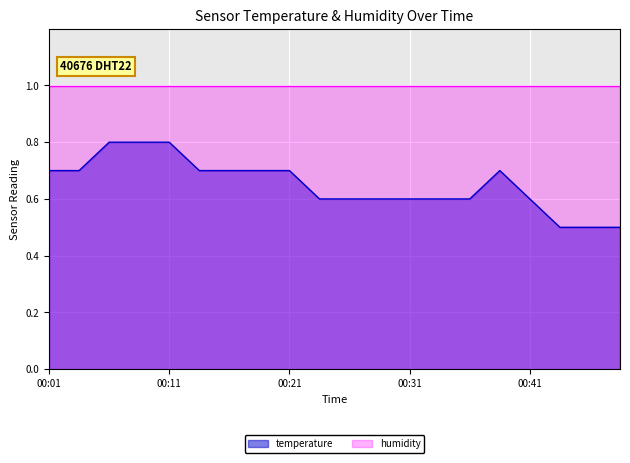

Does the chart display data point markers on the line(s)?

No